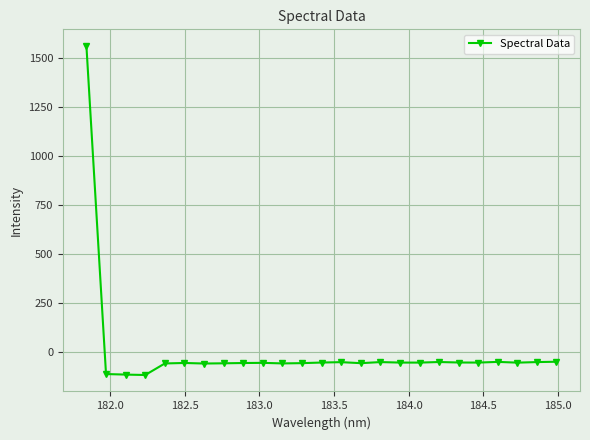

What is the greatest value displayed?

1564.8